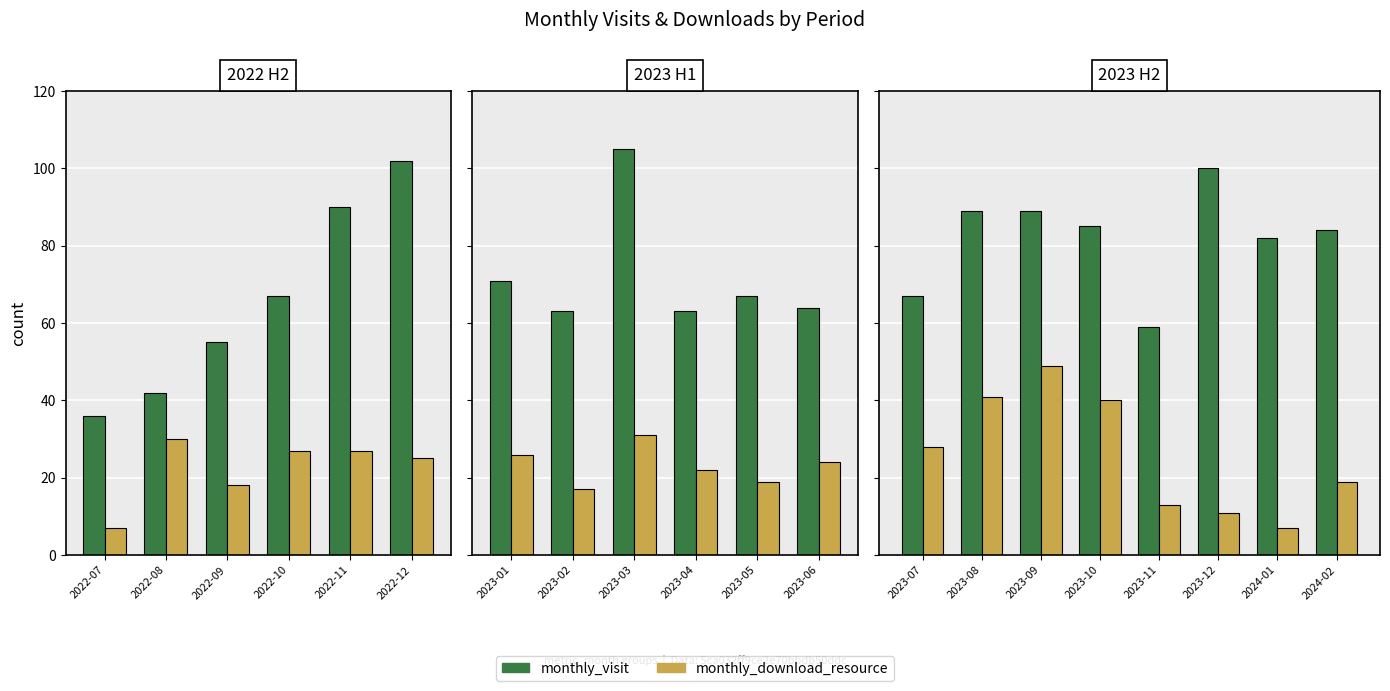

Rank the series by their average value, from highest to lowest.

monthly_visit, monthly_download_resource